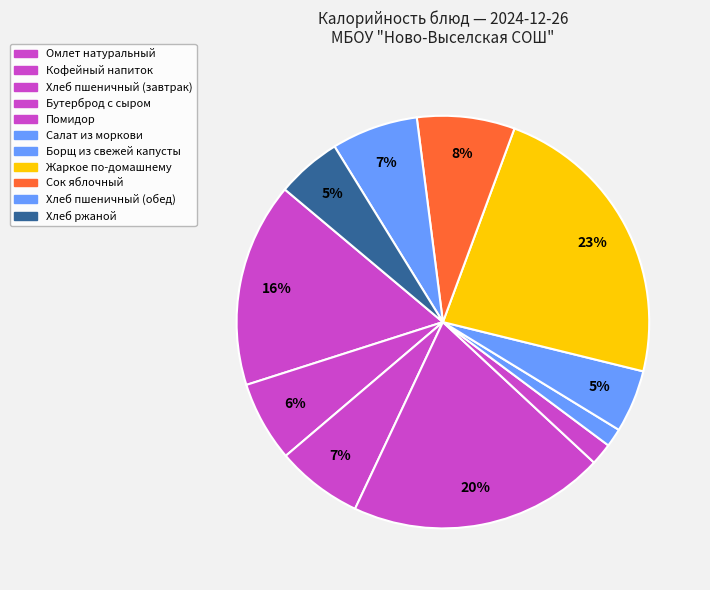

Count the number of slices in the pie.

11